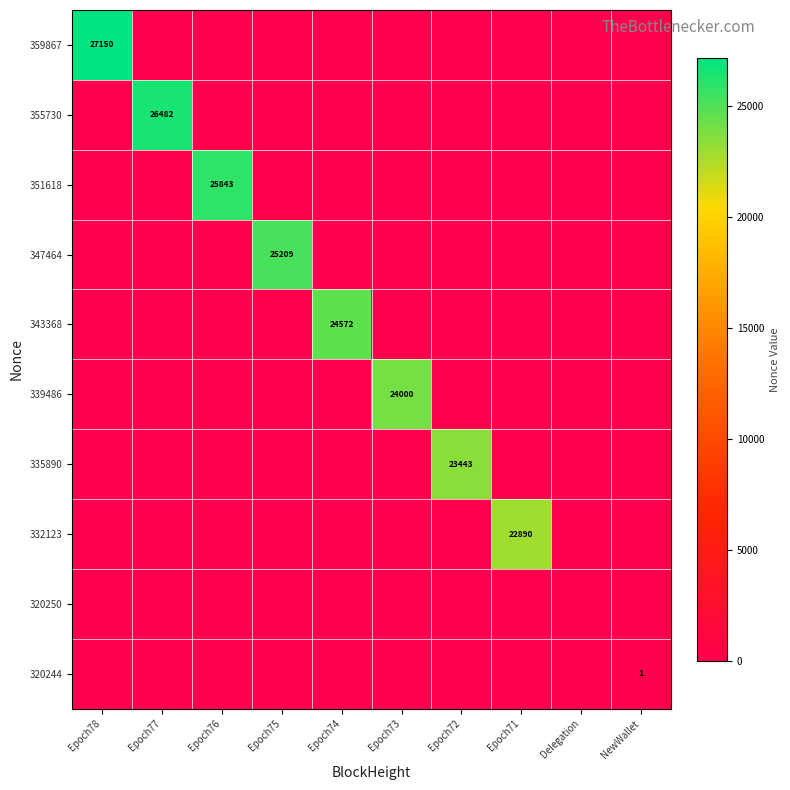

What is the sum of all 335890 values?

23443